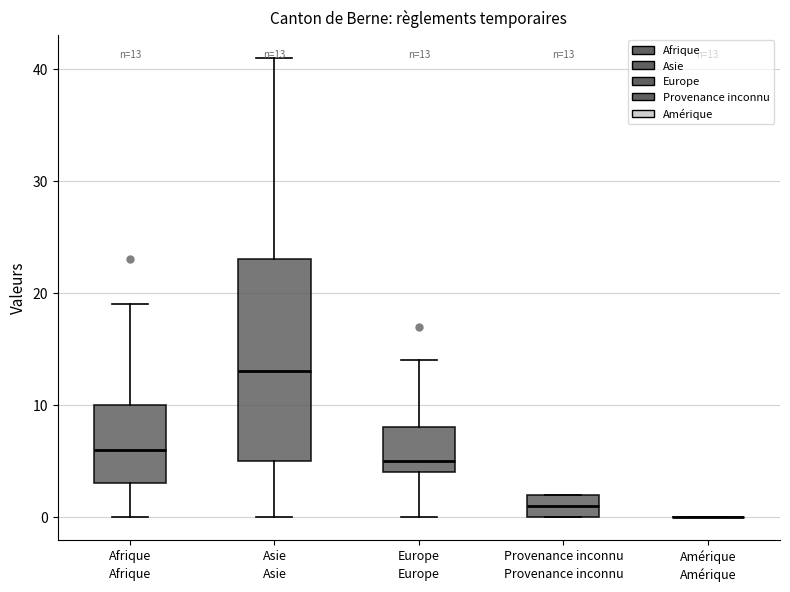

Comparing the boxes themselves (not the whiskers), which one is the tallest?

Asie